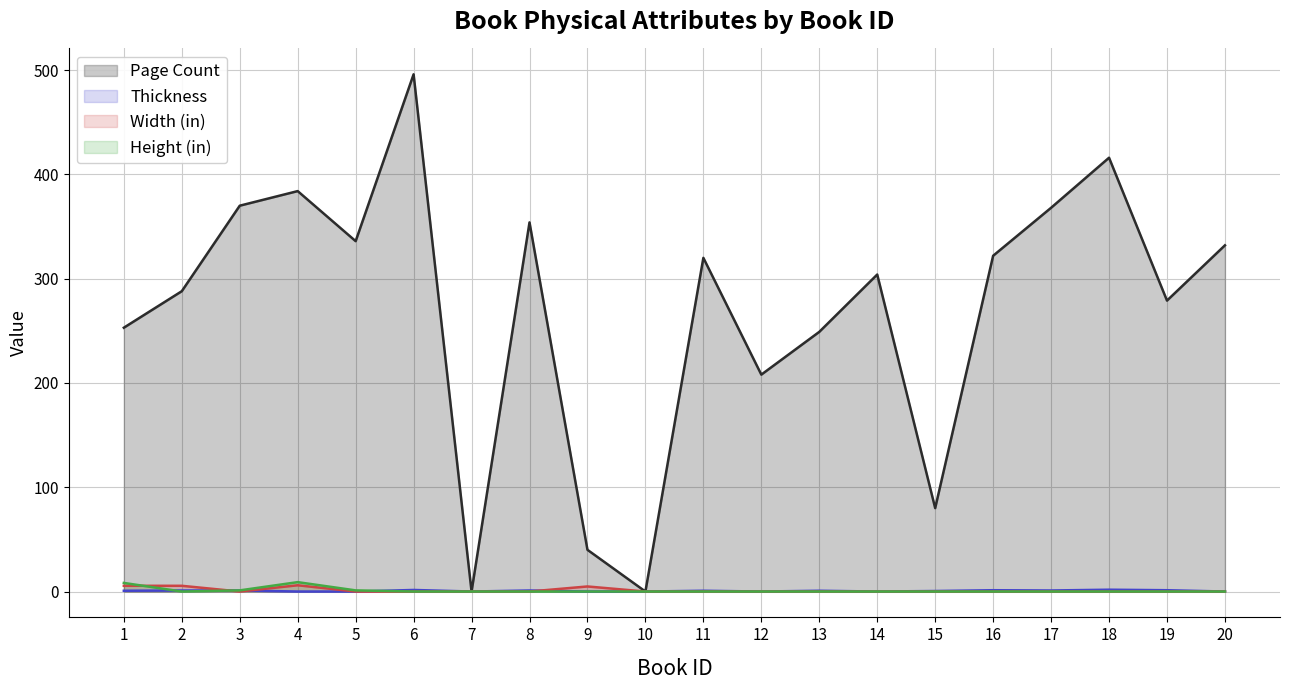

Count the Width (in) values in the range 0 to 1.

16